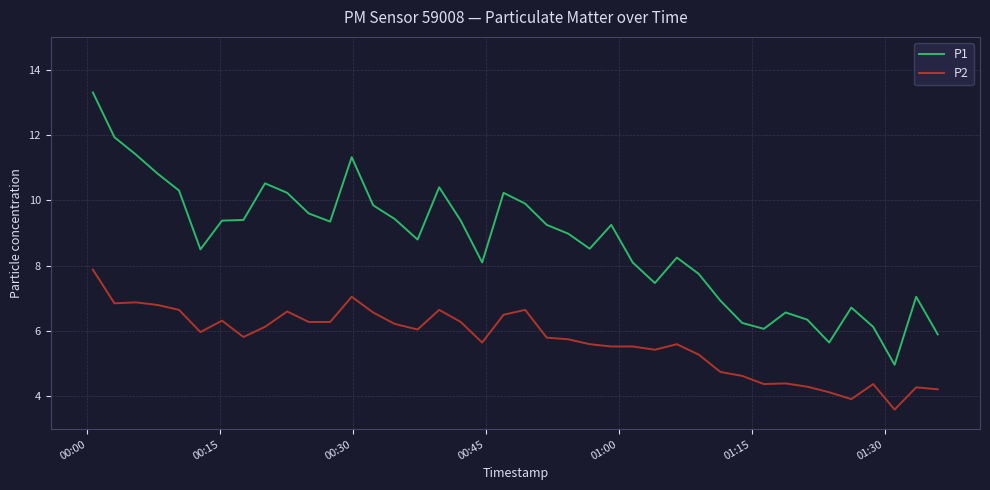

How many lines are shown in the chart?

2